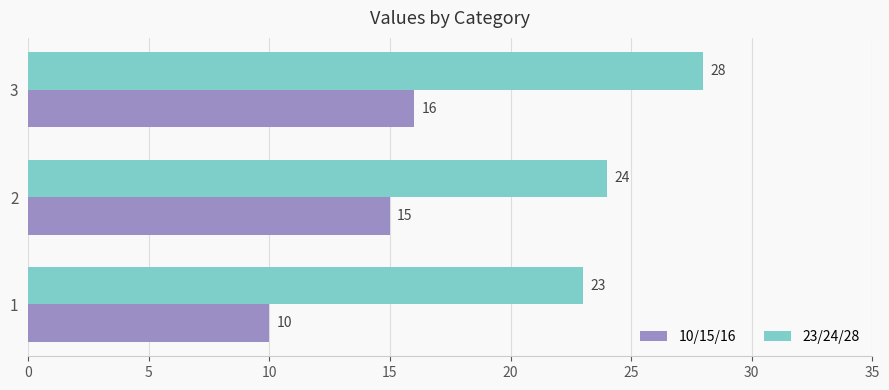

Which series has the largest total across all categories?

23/24/28